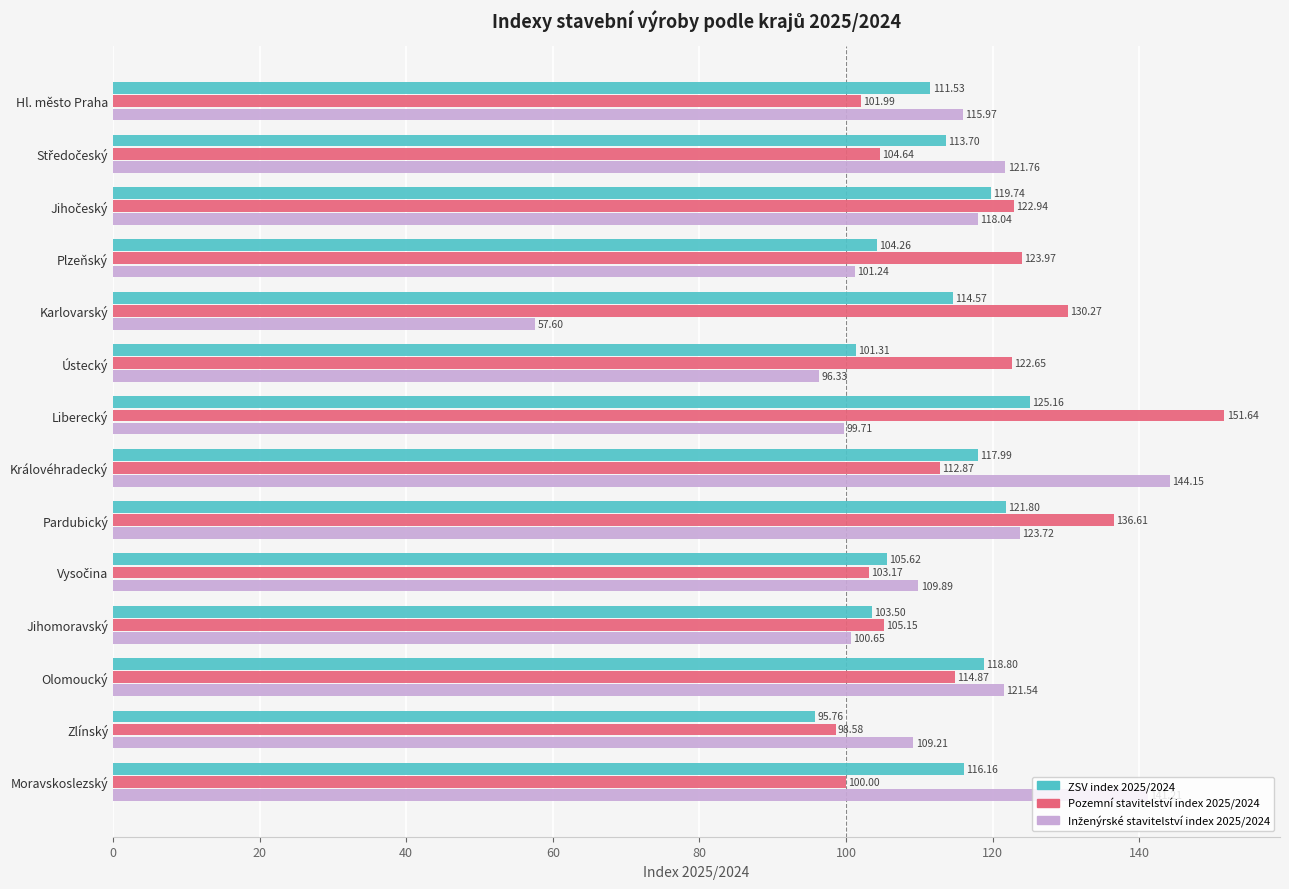

At which category does the chart reach its peak across all series?

Liberecký